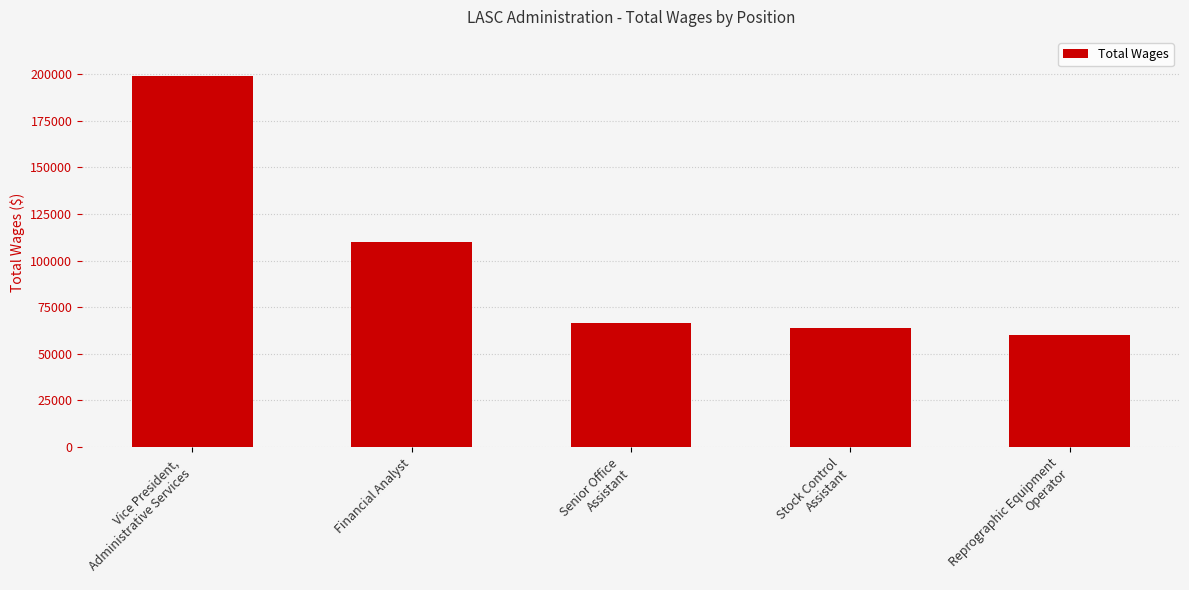

What is the label of the 5th bar from the left?

Reprographic Equipment
Operator